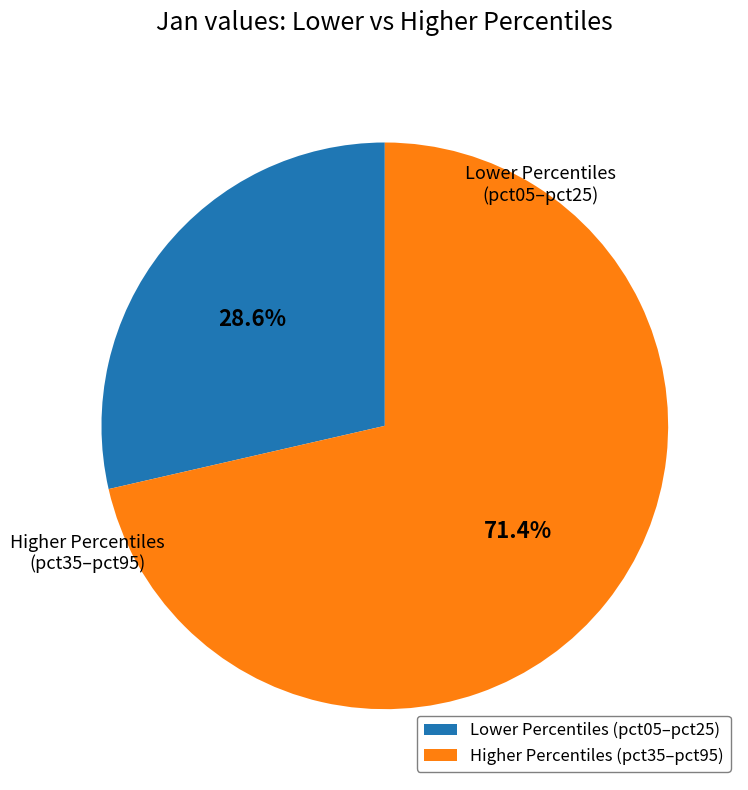

Is there any slice that represents more than half of the pie?

Yes